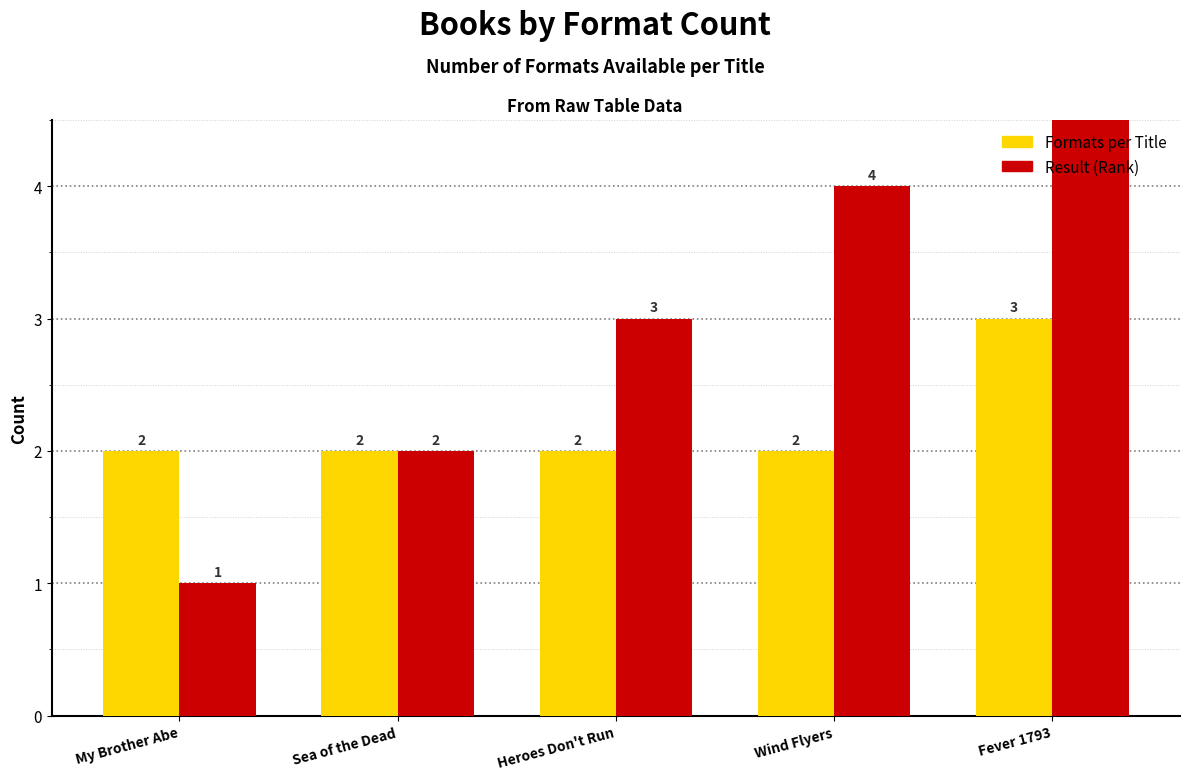

Rank the series by their average value, from lowest to highest.

Formats per Title, Result (Rank)